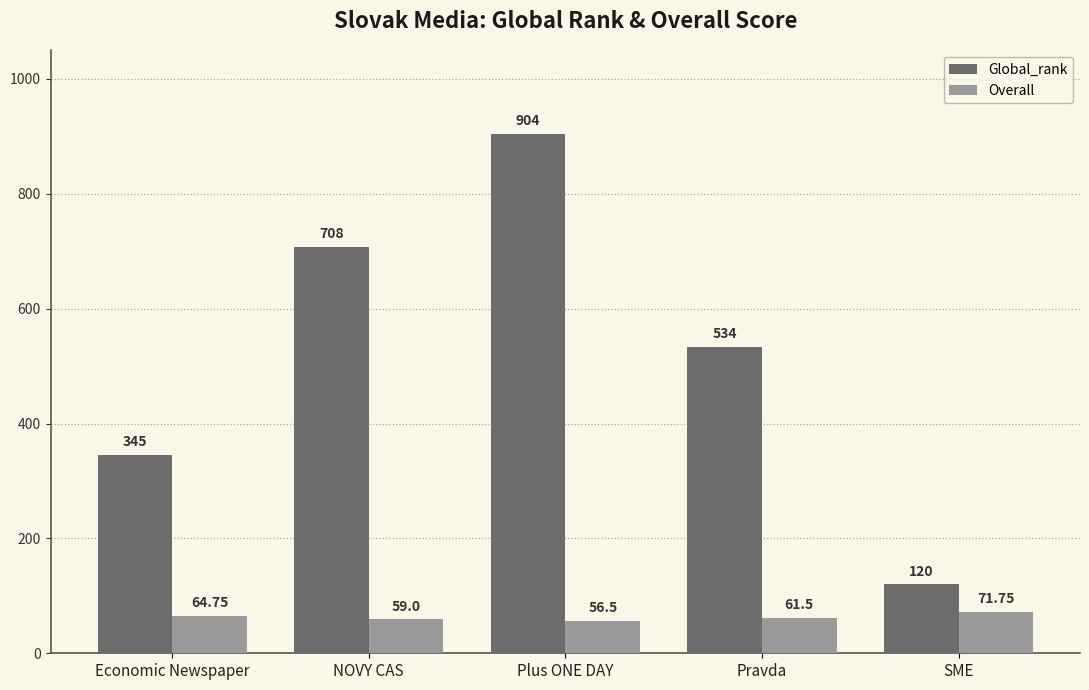

What is the sum of the Global_rank values at SME and Economic Newspaper?

465.0